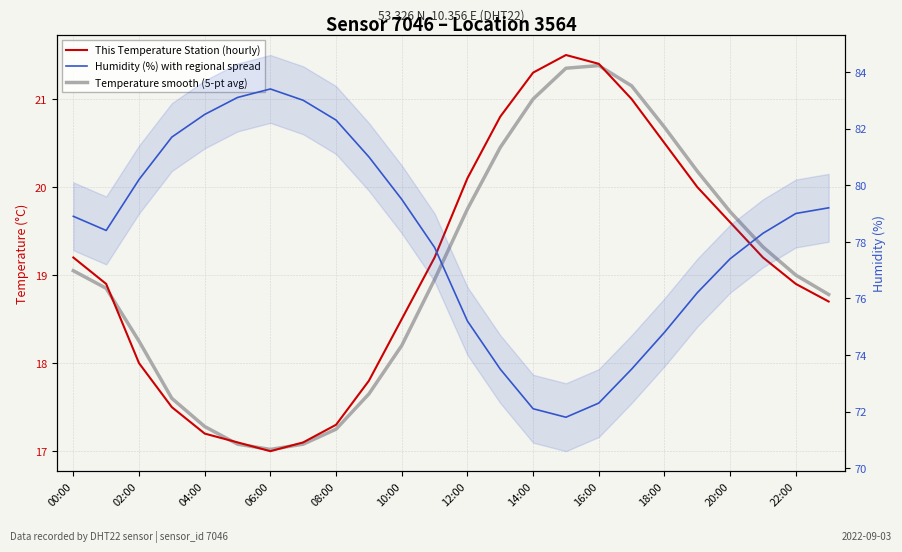

What is the label of the 12th point from the left?

22:00